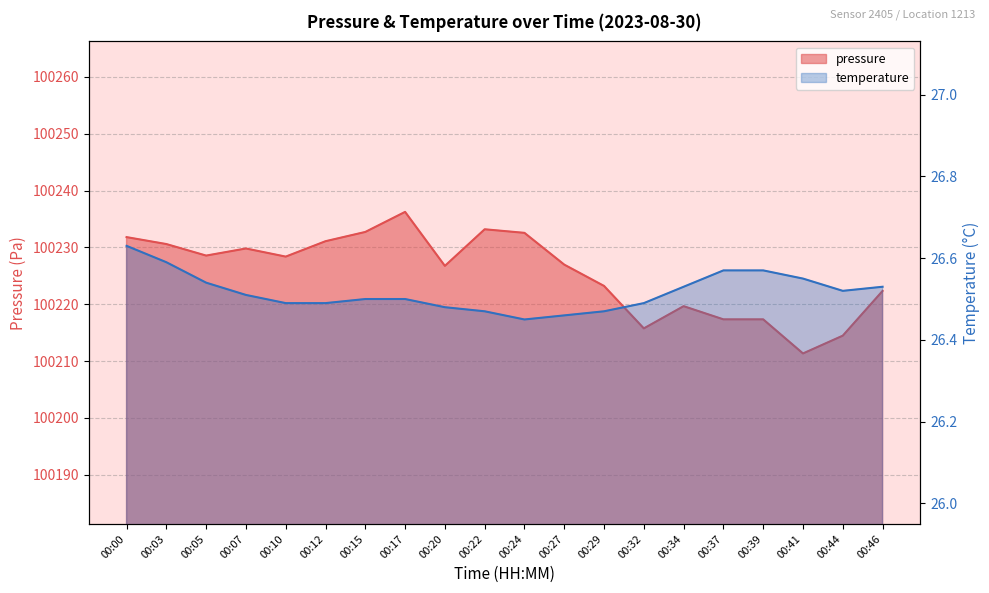

What are all the series names shown in the legend?

pressure, temperature